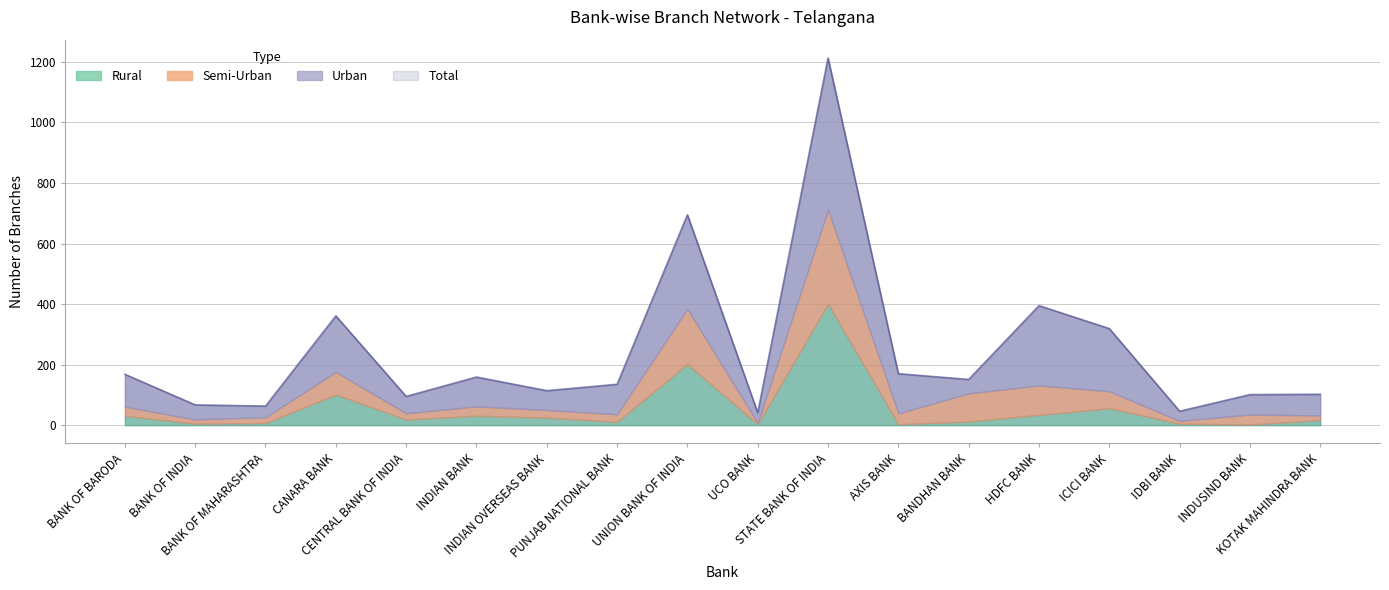

Reading right to left, what are all the values shown in this chart?

Rural: KOTAK MAHINDRA BANK=17	INDUSIND BANK=2	IDBI BANK=5	ICICI BANK=56	HDFC BANK=34	BANDHAN BANK=12	AXIS BANK=3	STATE BANK OF INDIA=401	UCO BANK=3	UNION BANK OF INDIA=202	PUNJAB NATIONAL BANK=11	INDIAN OVERSEAS BANK=25	INDIAN BANK=31	CENTRAL BANK OF INDIA=19	CANARA BANK=101	BANK OF MAHARASHTRA=7	BANK OF INDIA=5	BANK OF BARODA=31
Semi-Urban: KOTAK MAHINDRA BANK=15	INDUSIND BANK=33	IDBI BANK=9	ICICI BANK=56	HDFC BANK=97	BANDHAN BANK=93	AXIS BANK=36	STATE BANK OF INDIA=311	UCO BANK=4	UNION BANK OF INDIA=182	PUNJAB NATIONAL BANK=25	INDIAN OVERSEAS BANK=25	INDIAN BANK=31	CENTRAL BANK OF INDIA=20	CANARA BANK=75	BANK OF MAHARASHTRA=19	BANK OF INDIA=14	BANK OF BARODA=30
Urban: KOTAK MAHINDRA BANK=70	INDUSIND BANK=66	IDBI BANK=32	ICICI BANK=207	HDFC BANK=264	BANDHAN BANK=46	AXIS BANK=131	STATE BANK OF INDIA=501	UCO BANK=34	UNION BANK OF INDIA=311	PUNJAB NATIONAL BANK=99	INDIAN OVERSEAS BANK=64	INDIAN BANK=97	CENTRAL BANK OF INDIA=56	CANARA BANK=185	BANK OF MAHARASHTRA=37	BANK OF INDIA=48	BANK OF BARODA=107
Total: KOTAK MAHINDRA BANK=102	INDUSIND BANK=101	IDBI BANK=46	ICICI BANK=319	HDFC BANK=395	BANDHAN BANK=151	AXIS BANK=170	STATE BANK OF INDIA=1213	UCO BANK=41	UNION BANK OF INDIA=695	PUNJAB NATIONAL BANK=135	INDIAN OVERSEAS BANK=114	INDIAN BANK=159	CENTRAL BANK OF INDIA=95	CANARA BANK=361	BANK OF MAHARASHTRA=63	BANK OF INDIA=67	BANK OF BARODA=168